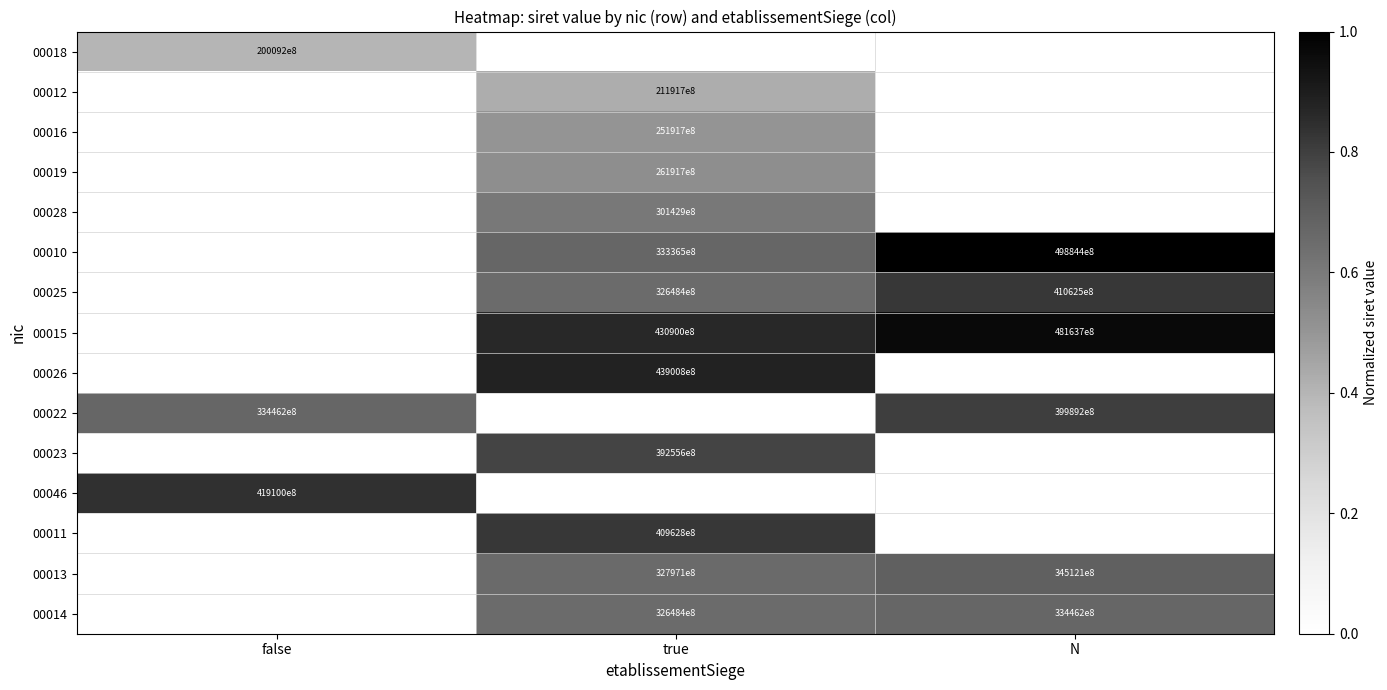

The 00011 series shows 61867007123285 at true. True or false?

False